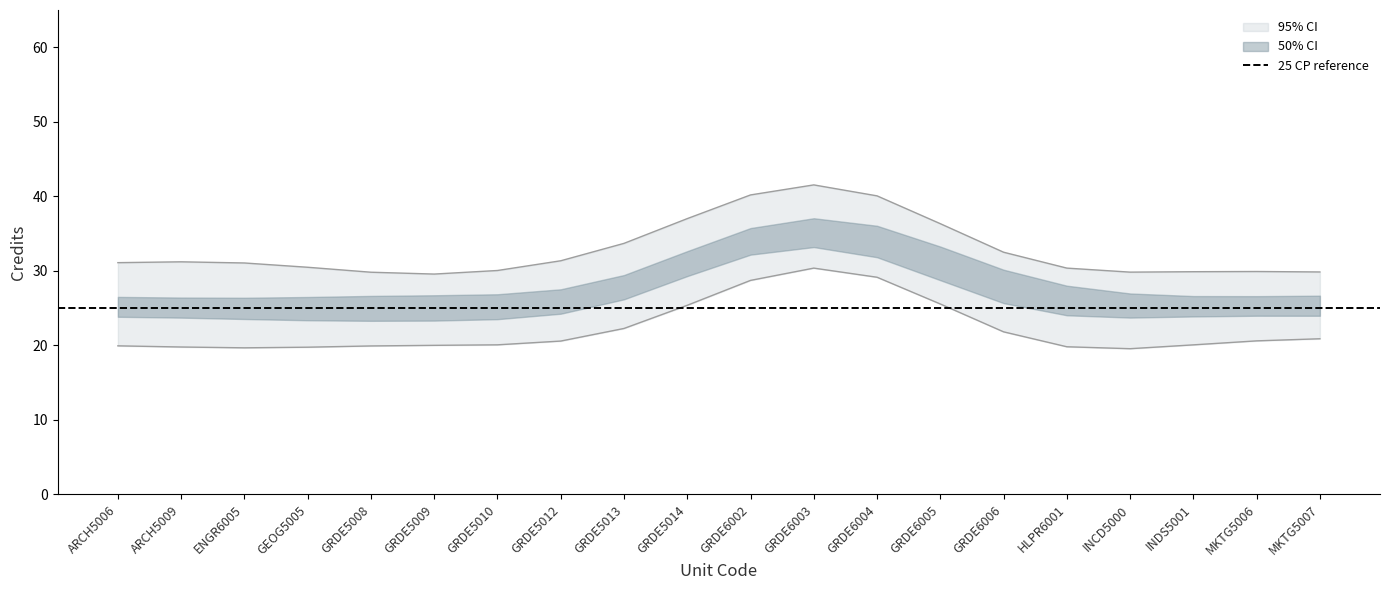

What is the label of the 15th point from the left?

GRDE6006